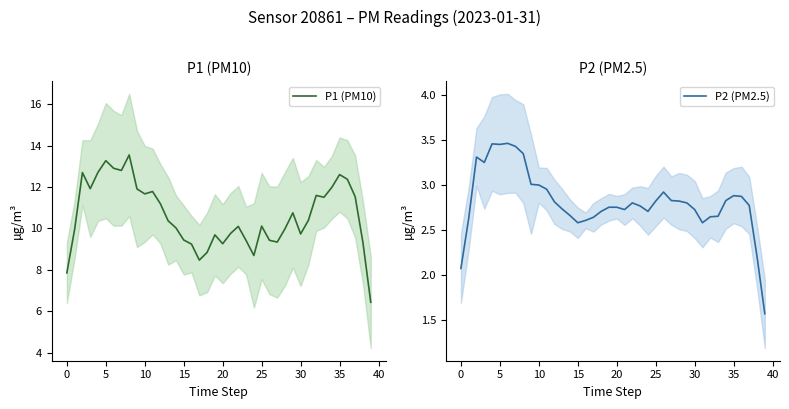

What is the highest value of the P1 (PM10) series?

13.5